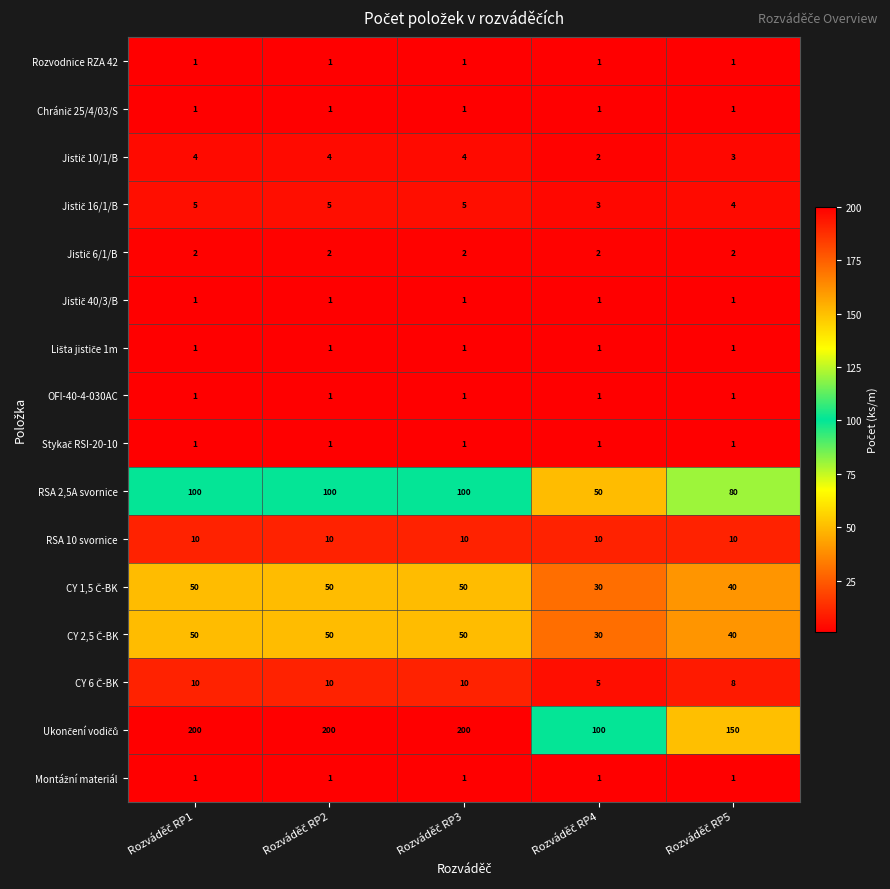

At how many categories does at least one series exceed 61?

5